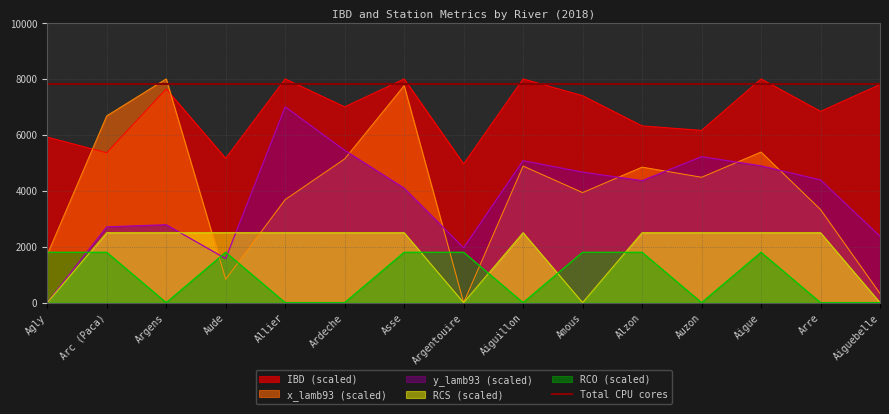

What is the difference between the highest and lowest values at Asse?

6200.0